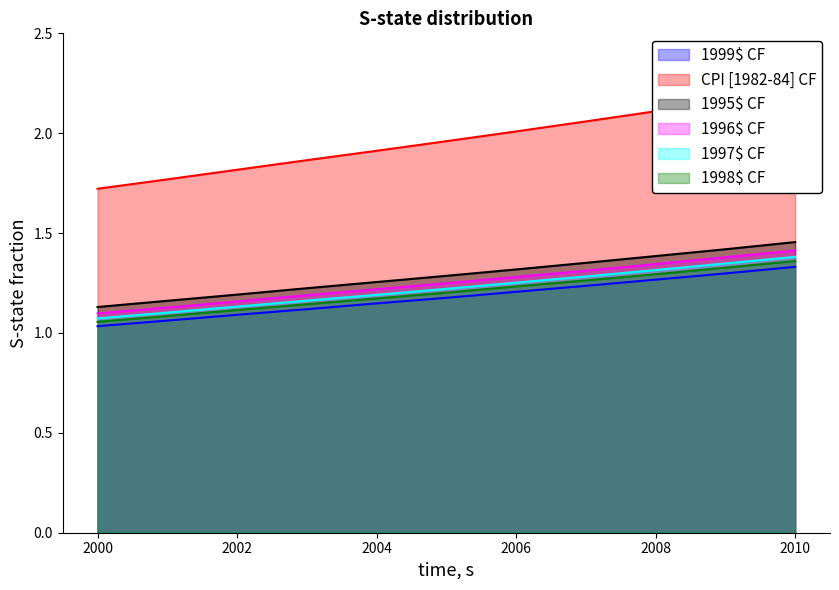

What is the difference between the highest and lowest values at 2010?

0.9